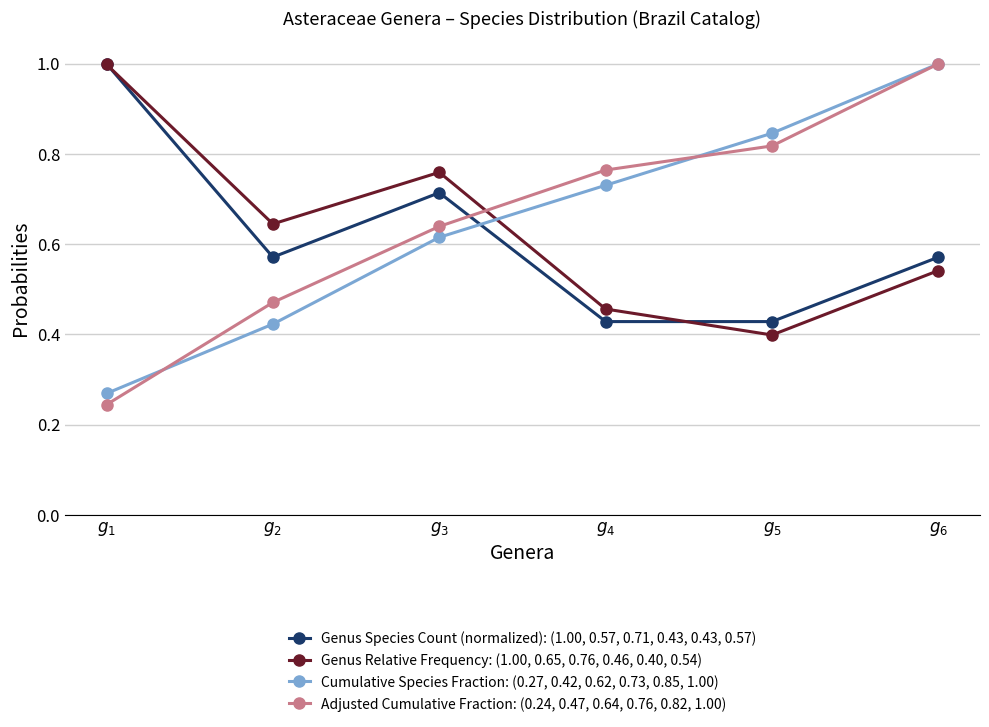

True or false: Cumulative Species Fraction: (0.27, 0.42, 0.62, 0.73, 0.85, 1.00) has more than 0 points higher than both neighbors.

False